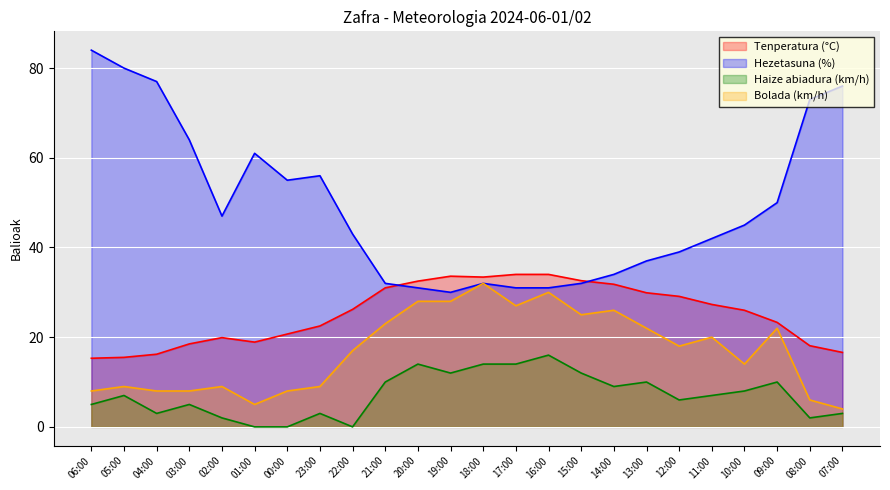

How many data points in Hezetasuna (%) are above 45?

11